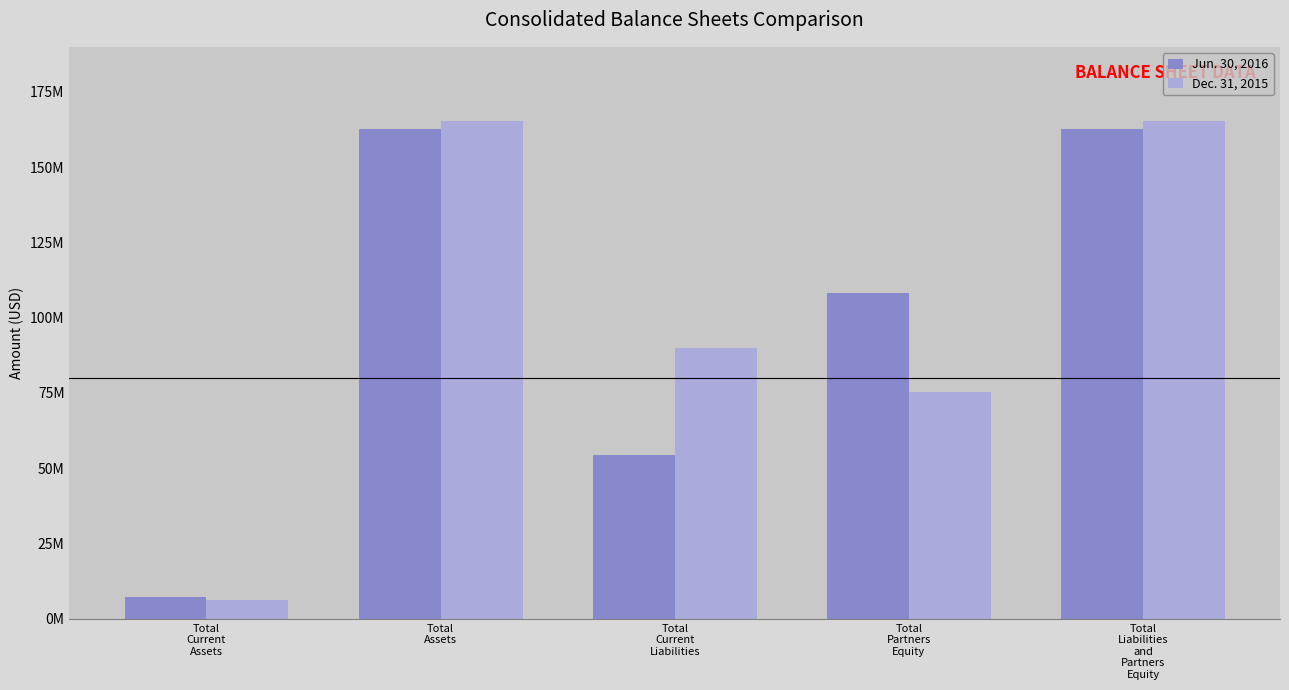

What are all the series names shown in the legend?

Jun. 30, 2016, Dec. 31, 2015